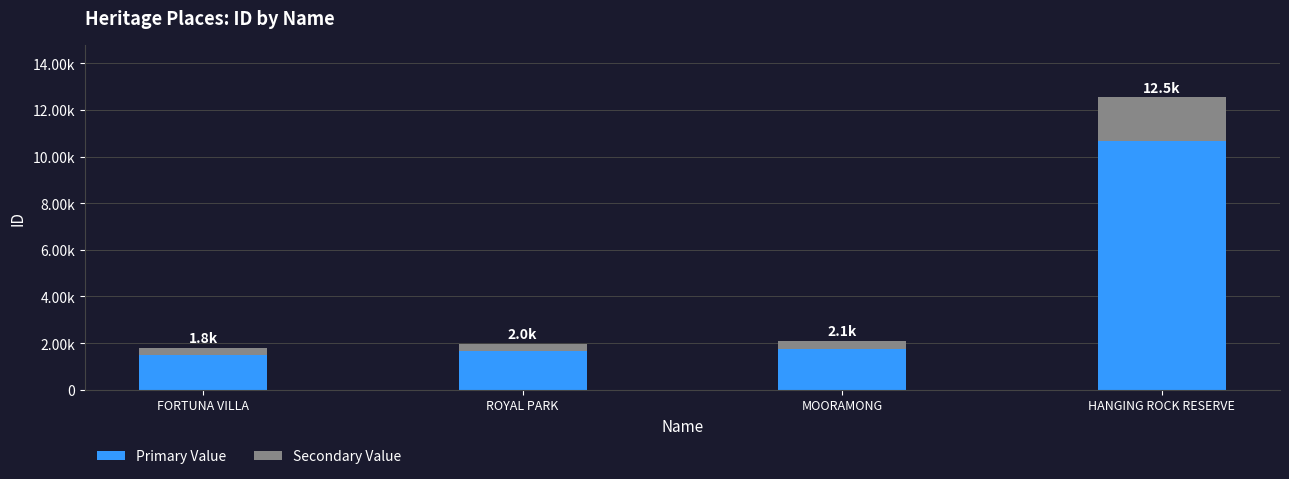

List the labels in order of Primary Value value, smallest first.

FORTUNA VILLA, ROYAL PARK, MOORAMONG, HANGING ROCK RESERVE